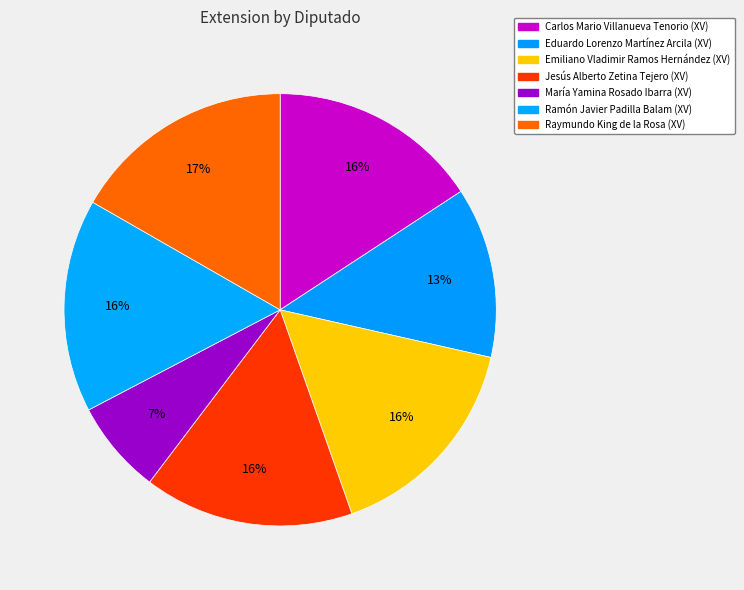

How many slices are in this pie chart?

7